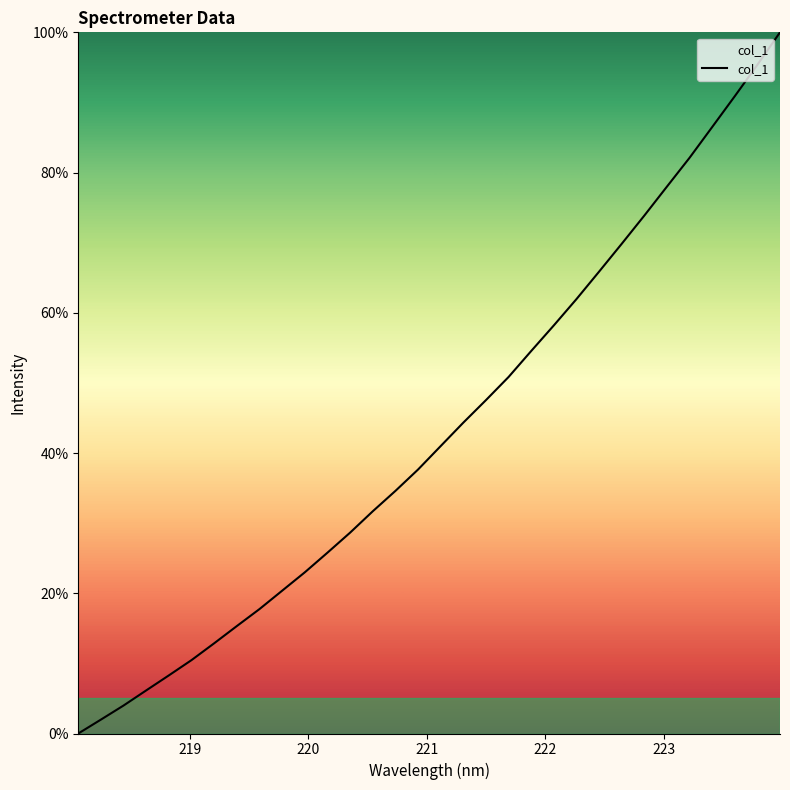

How many lines are shown in the chart?

1